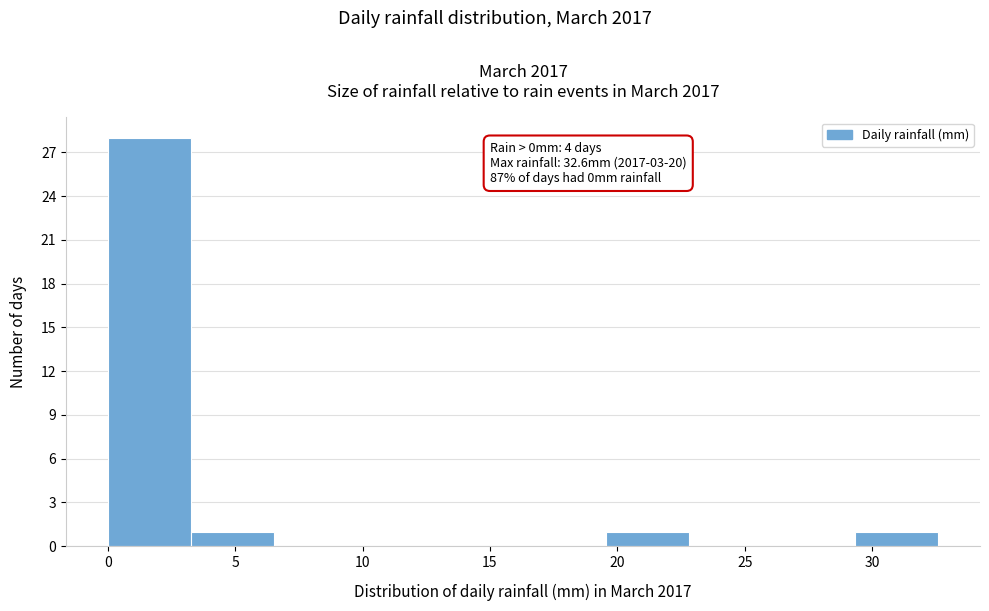

Over which range of the x-axis is the bar tallest?

0.0 to 3.5